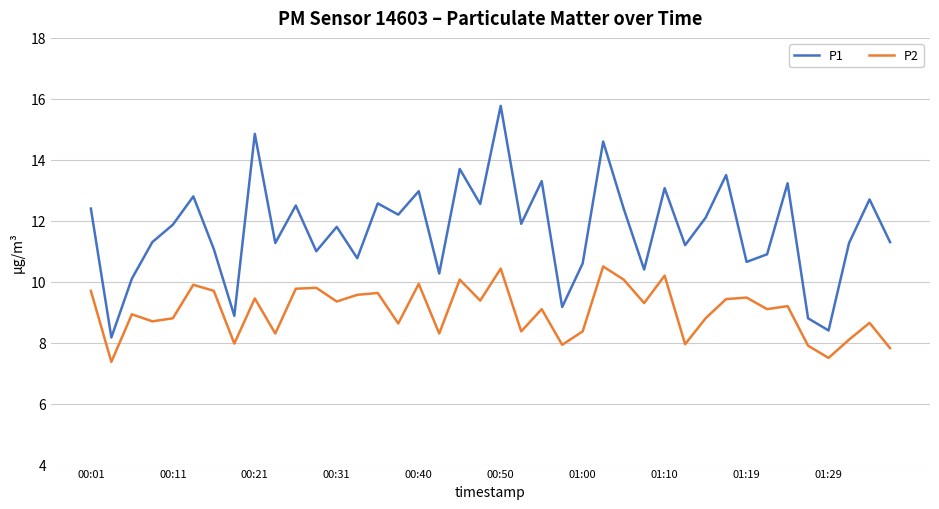

Which series has the widest spread of values?

P1